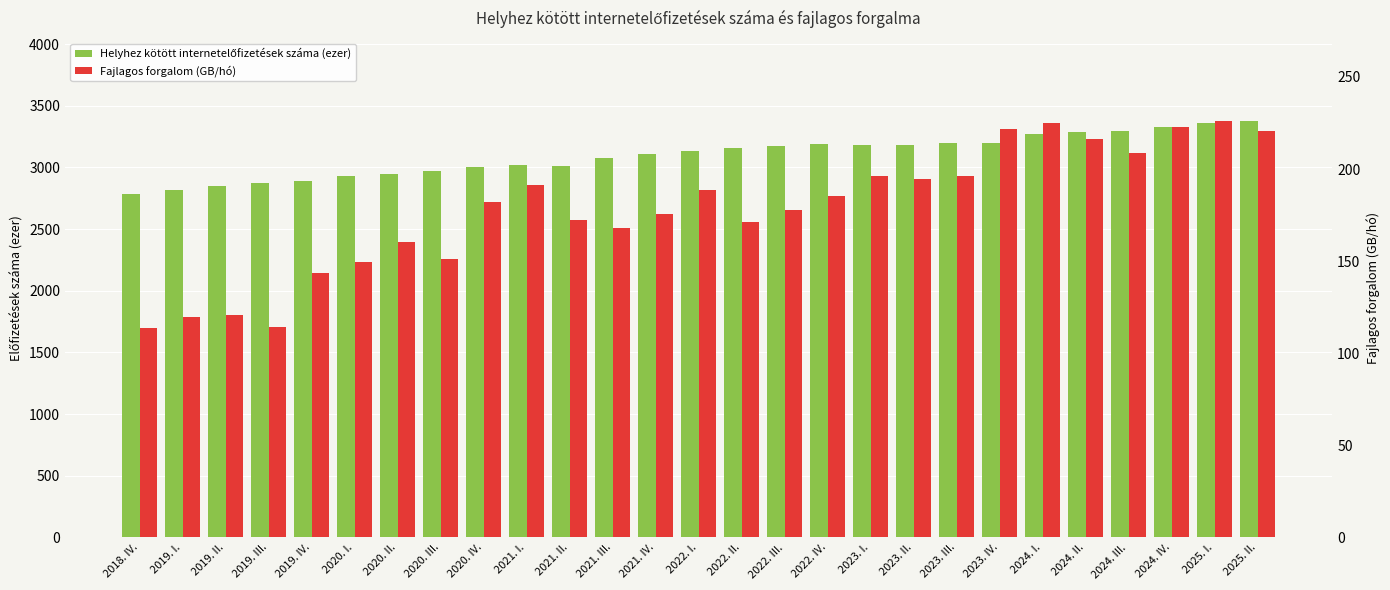

How many bars are there in each group?

2